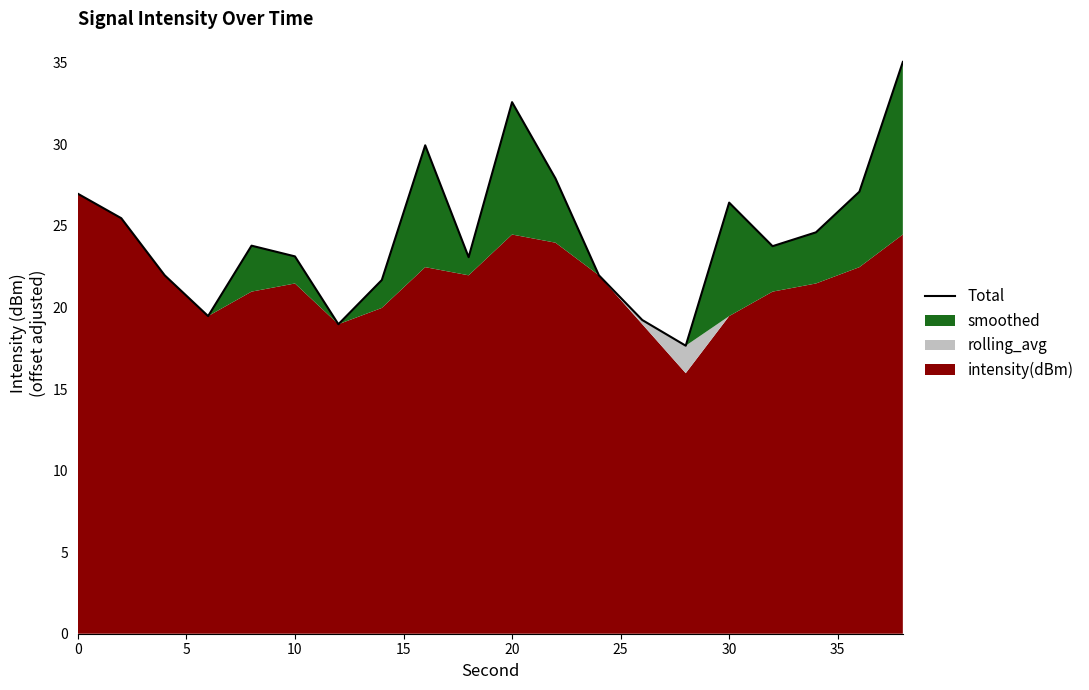

What is the difference between the maximum and minimum values?

17.4